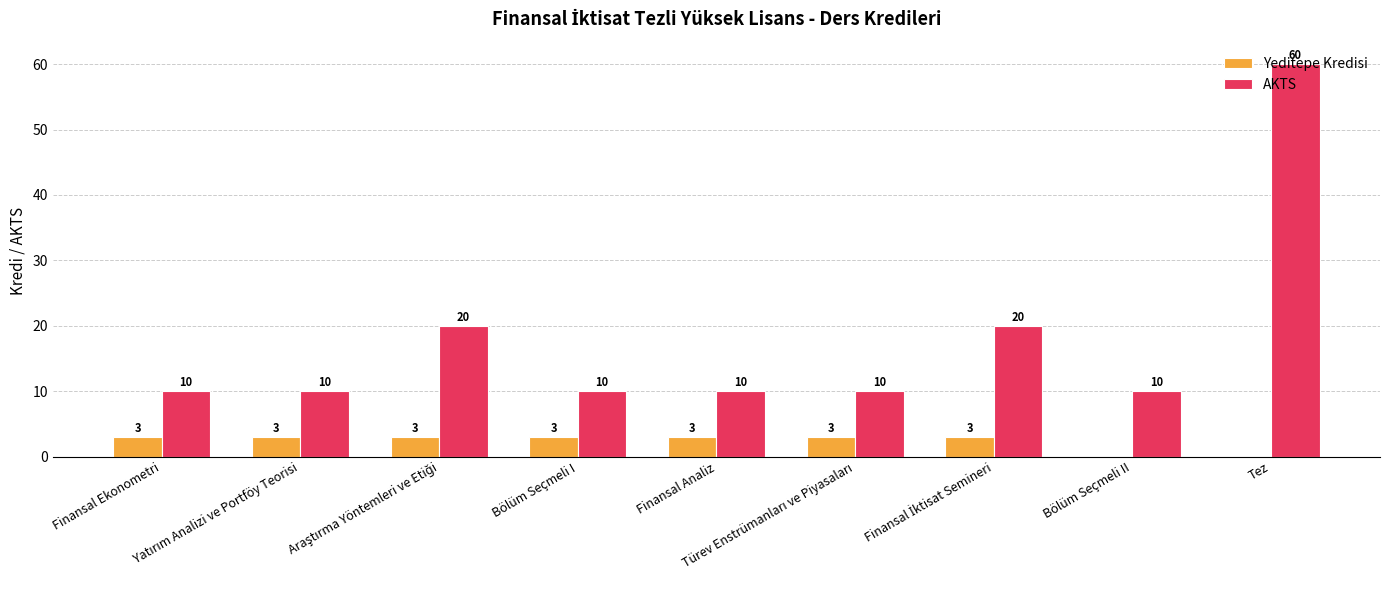

How many AKTS values are between 10 and 20?

8